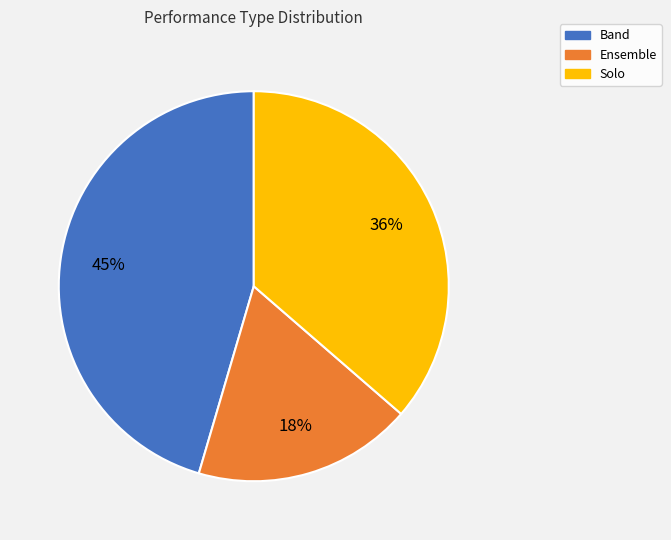

Between Solo and Ensemble, which is larger?

Solo